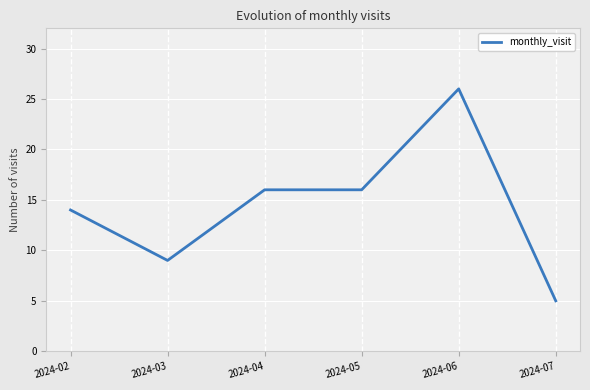

Is it true that the value at 2024-03 is 6?

False